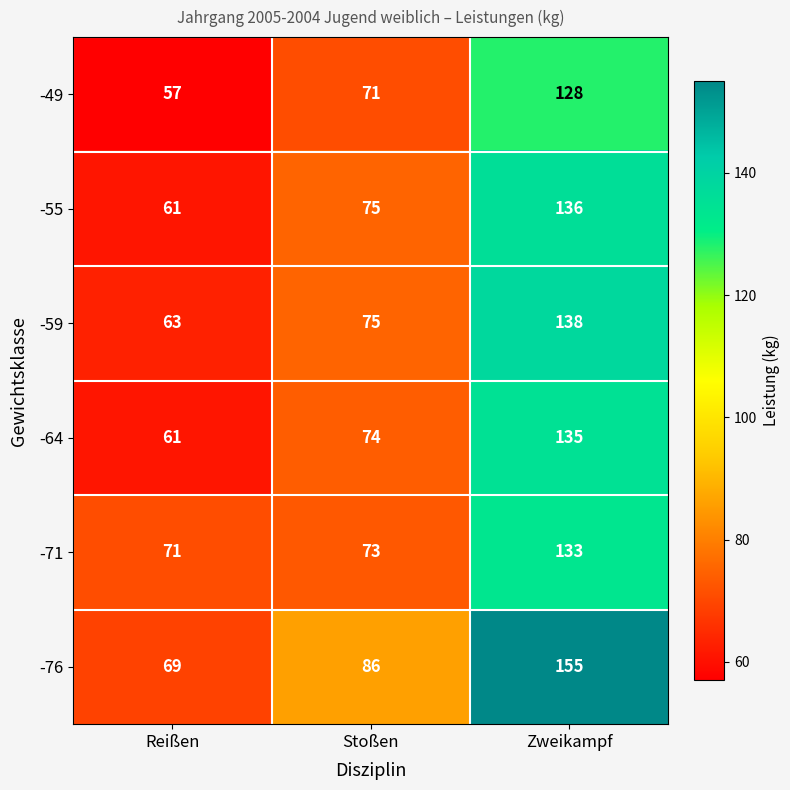

Is the value of -64 at Stoßen greater than the value of -59 at Reißen?

Yes